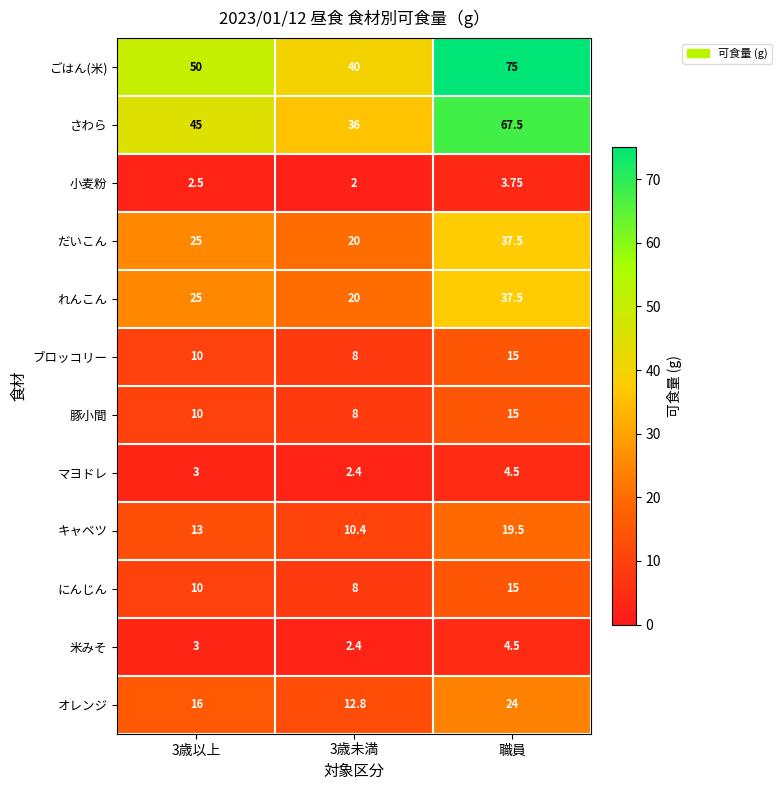

Which series has the largest range (max minus min)?

ごはん(米)